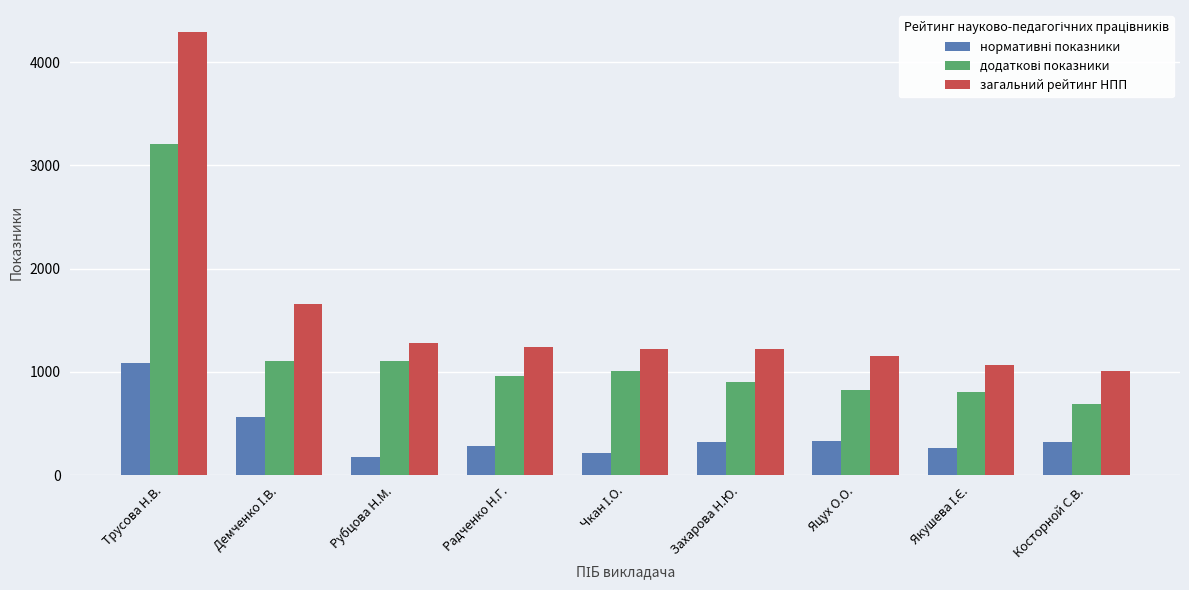

Which series has the largest range (max minus min)?

загальний рейтинг НПП